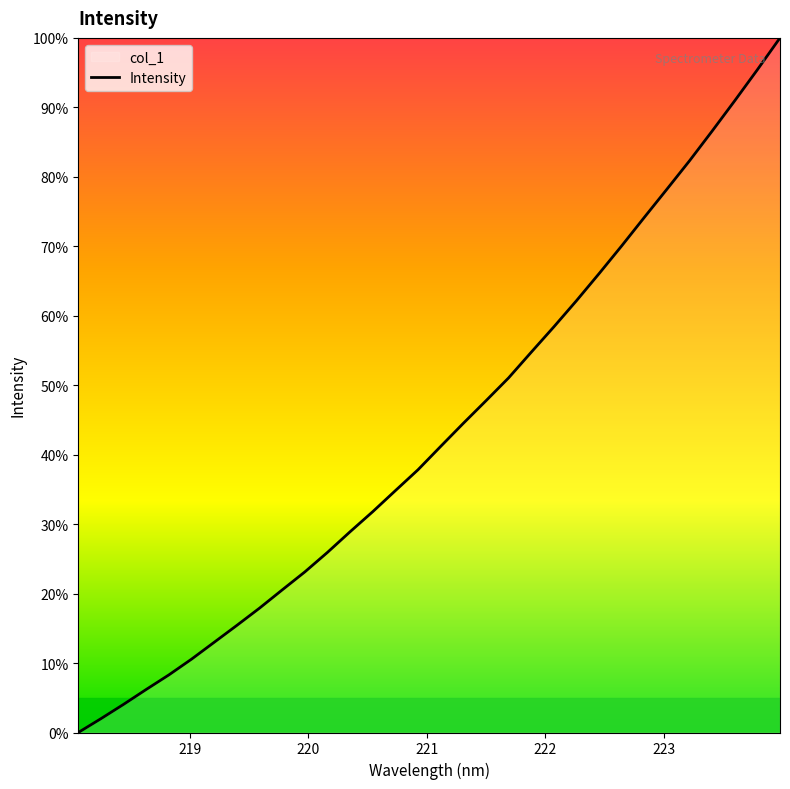

Is it true that the value at 220.1623 is 25.9?

True